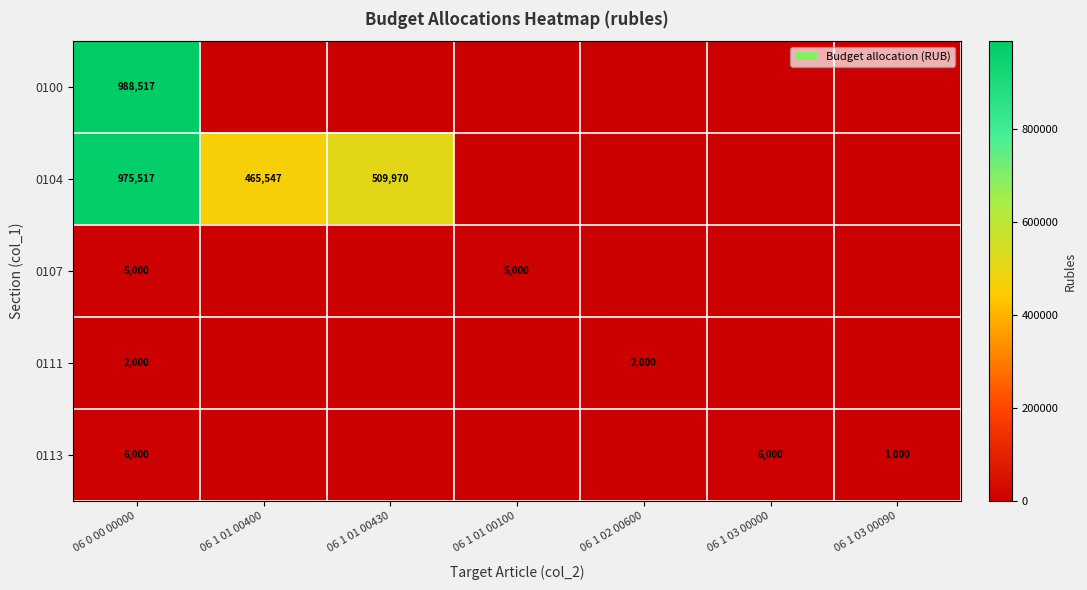

At which category is the sum across all series the highest?

06 0 00 00000